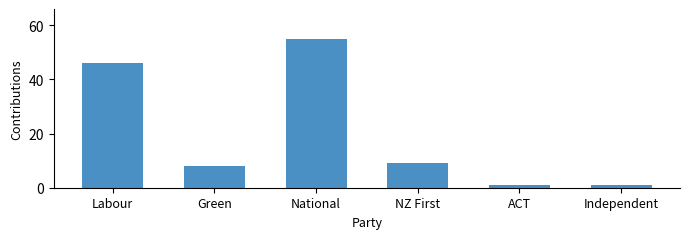

What is the difference between the values at Green and Labour?

38